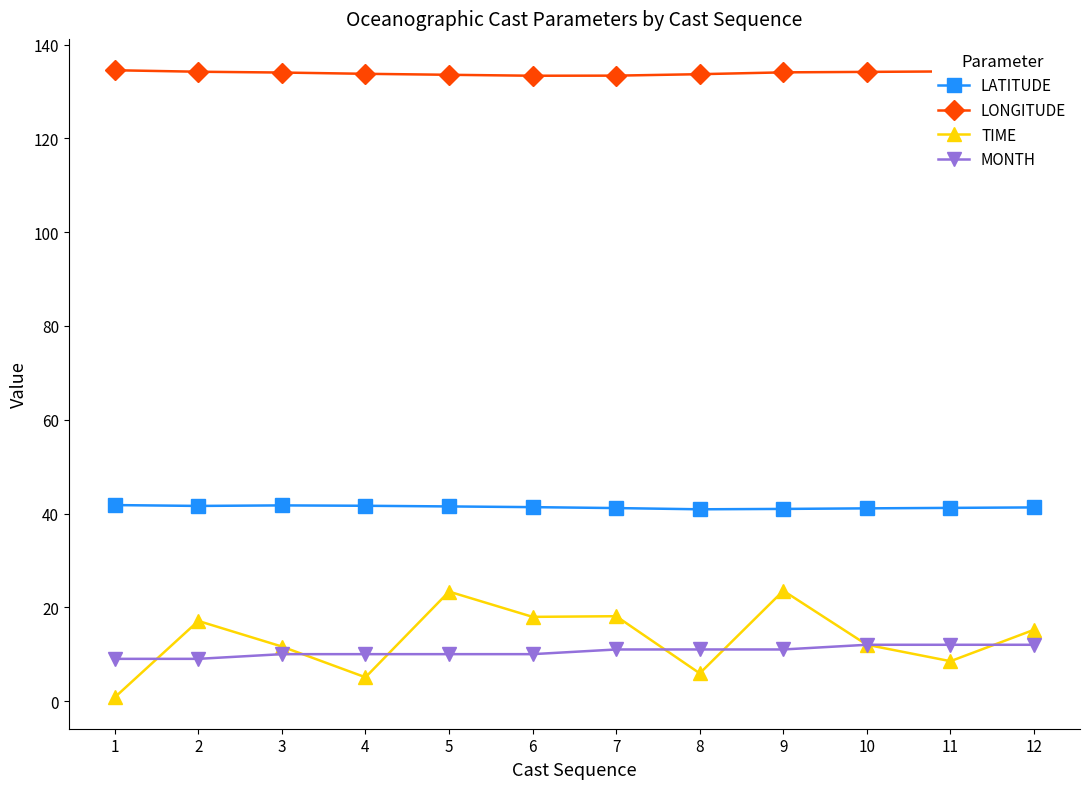

True or false: TIME and LONGITUDE cross at least once.

False